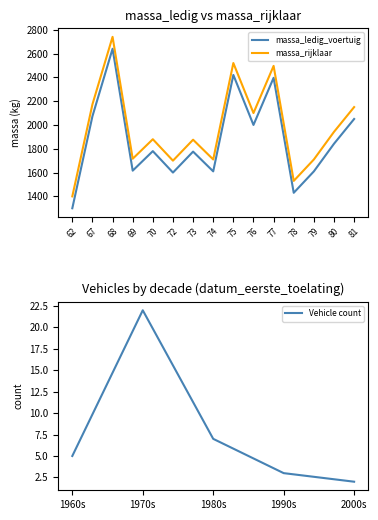

Is the value of massa_ledig_voertuig at 68 greater than the value of massa_rijklaar at 79?

Yes